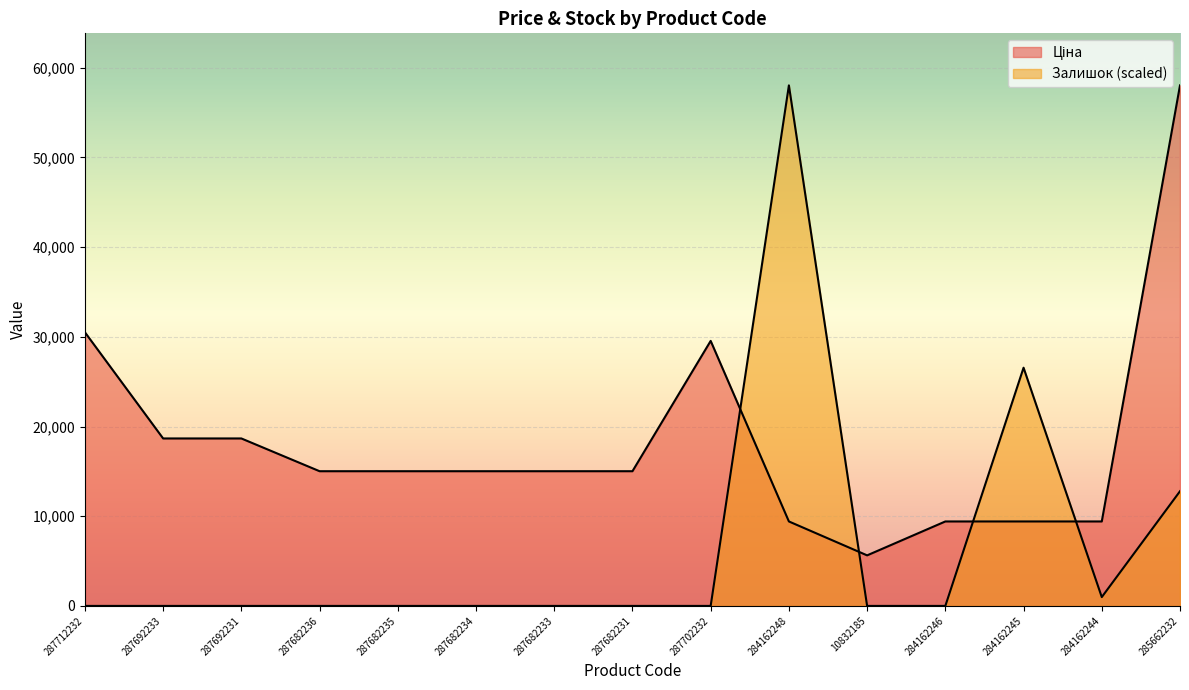

How many lines are shown in the chart?

2